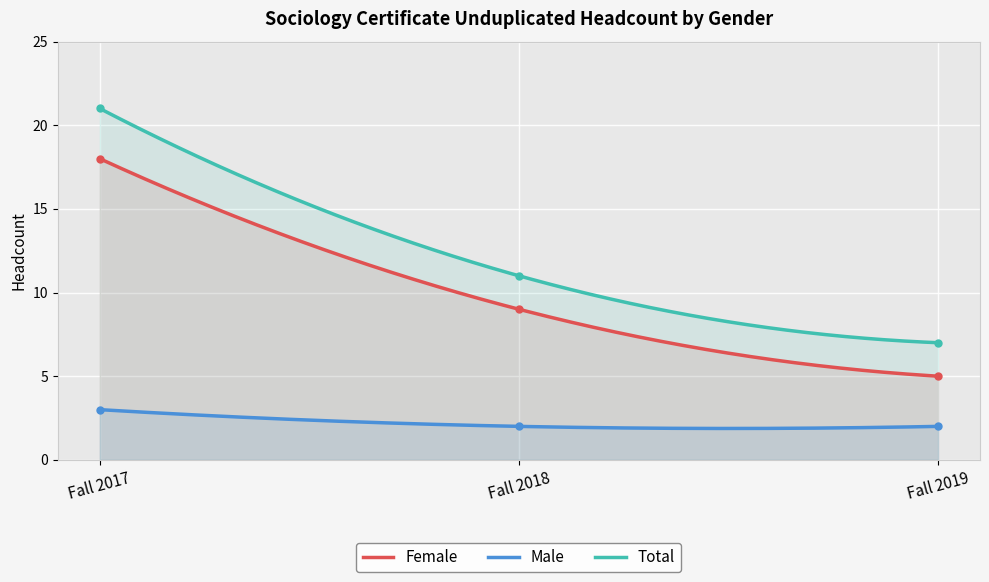

Rank the categories by Male value from lowest to highest.

Fall 2018, Fall 2019, Fall 2017